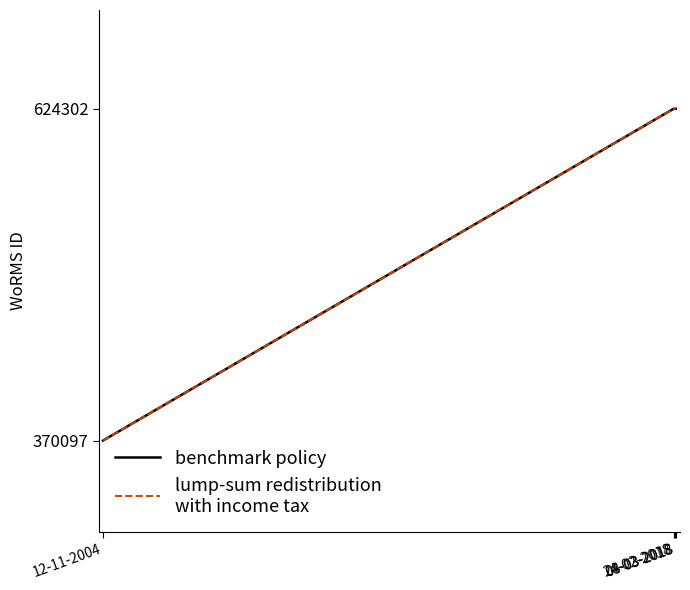

What is the total value across all series at 04-03-2018?

1248604